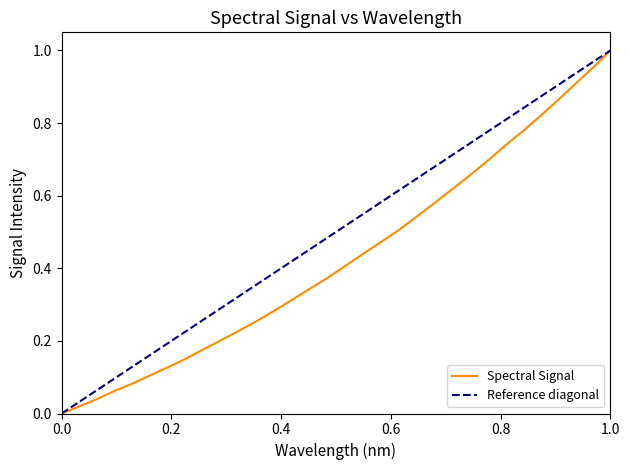

The Spectral Signal series shows 0.5 at 1.0. True or false?

False